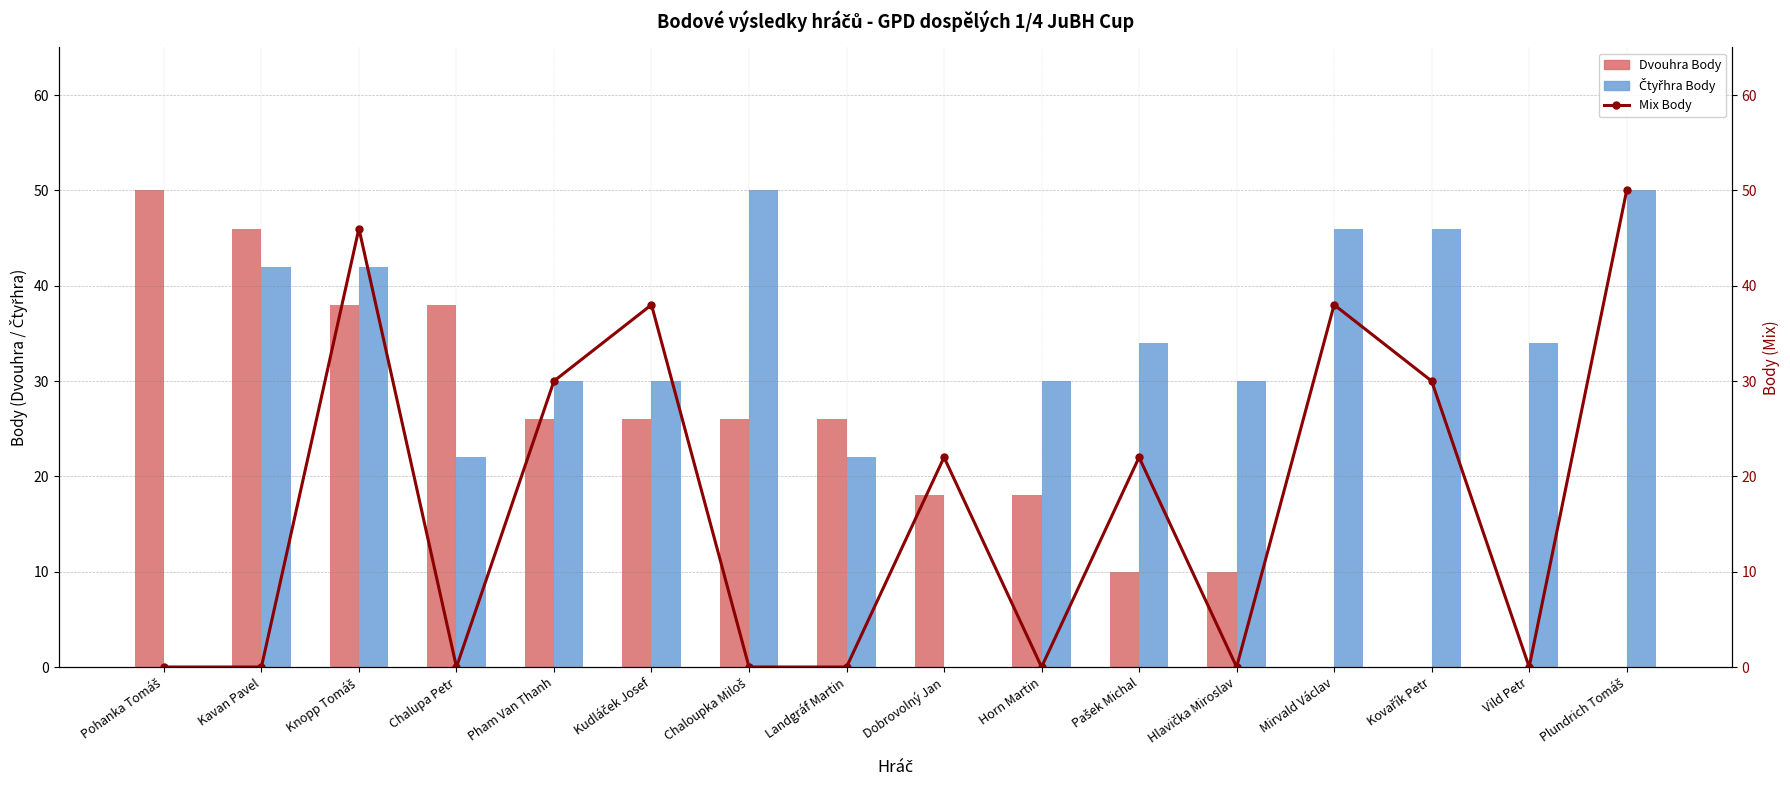

At which category does the chart reach its minimum across all series?

Mirvald Václav